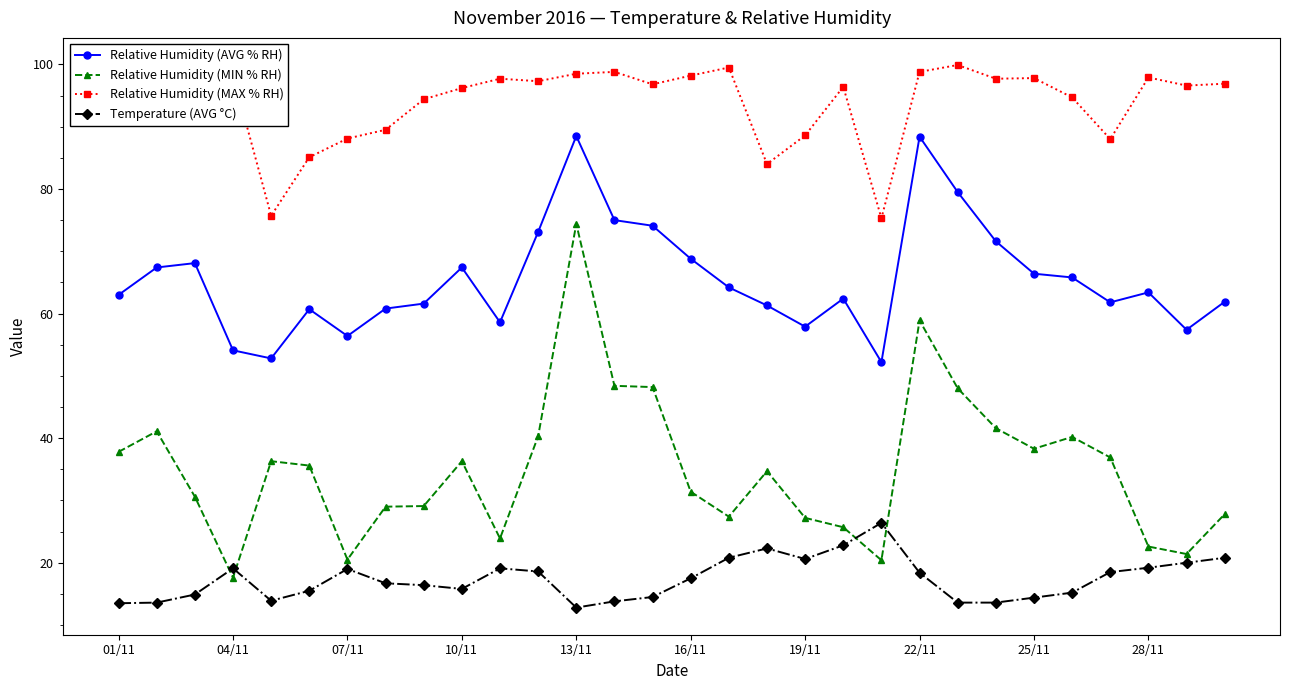

What is the average value of the Relative Humidity (MIN % RH) series?

35.1